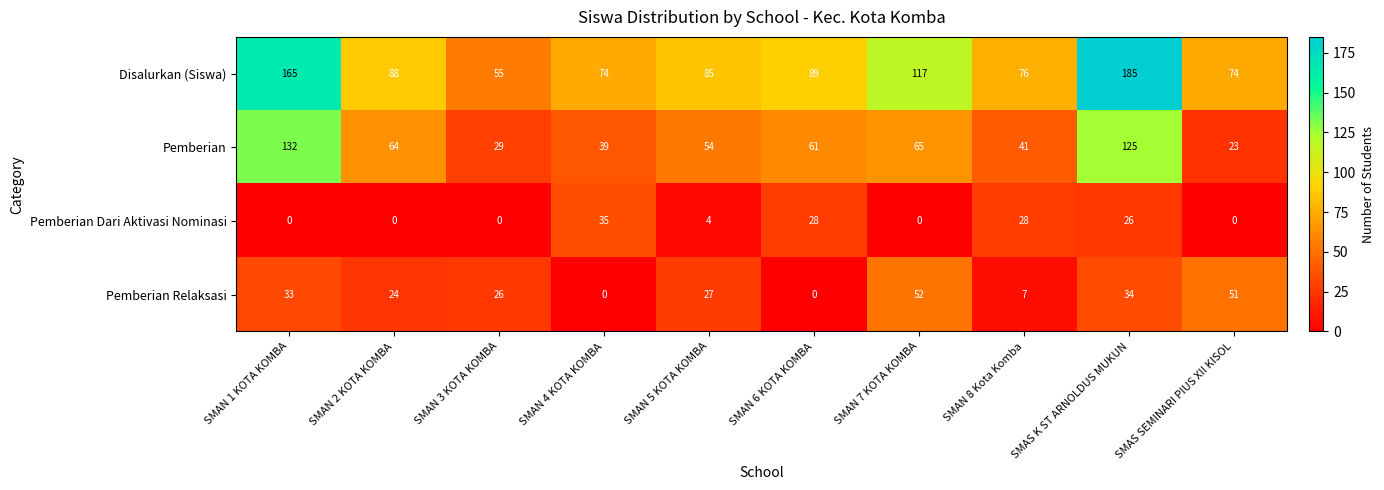

Is it true that Disalurkan (Siswa) equals 89 at SMAN 6 KOTA KOMBA?

True